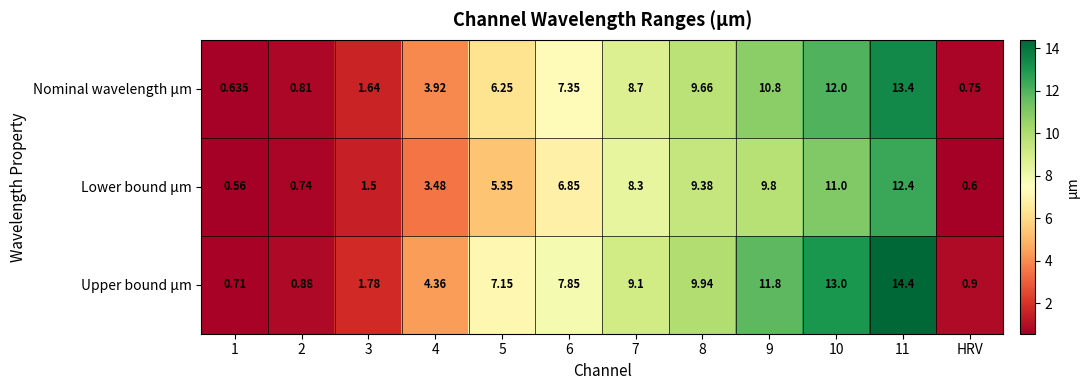

Which series has the widest spread of values?

Upper bound µm